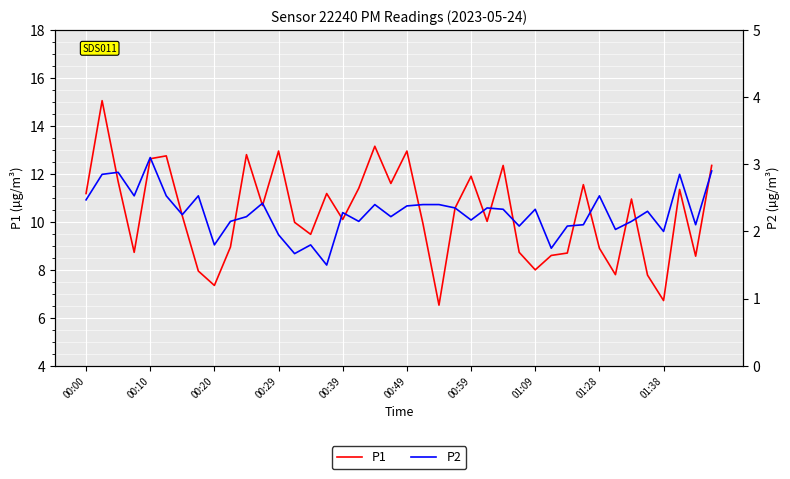

True or false: P1 and P2 cross at least once.

False